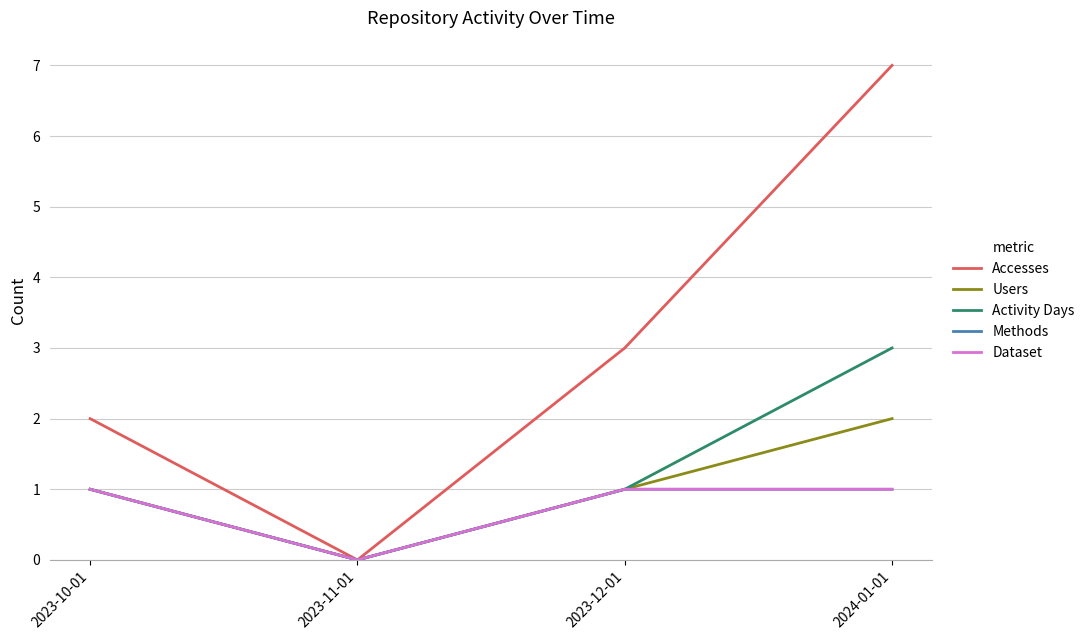

Which label corresponds to the largest value in the chart?

2024-01-01